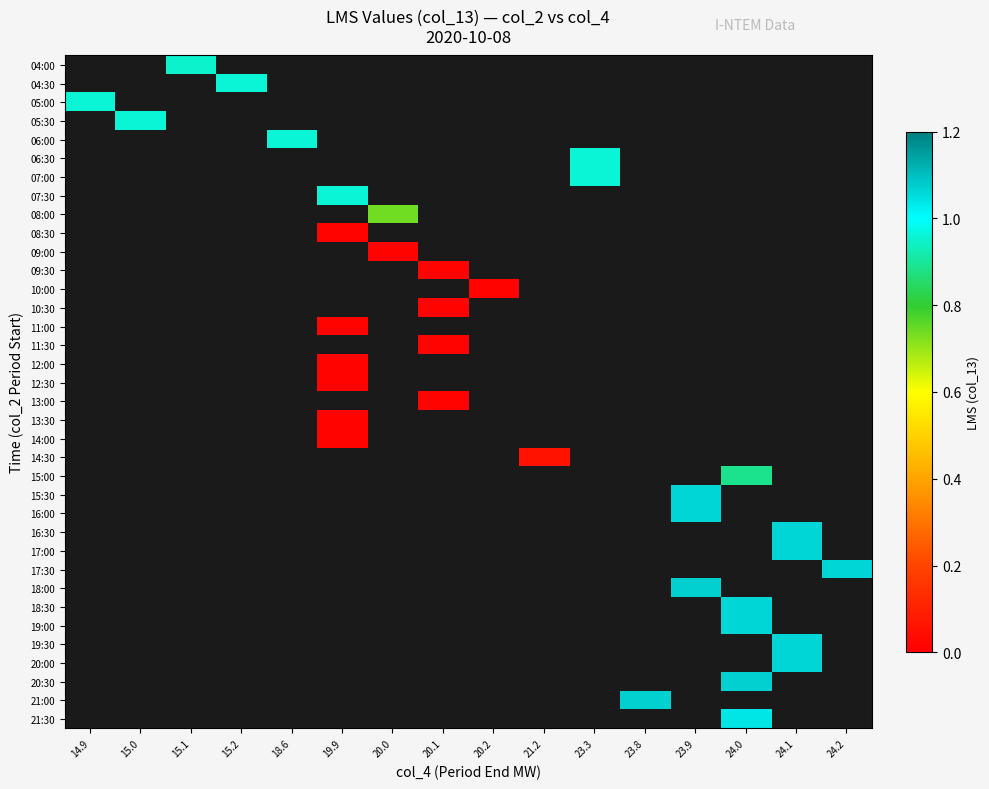

At which category does the chart reach its minimum across all series?

19.9